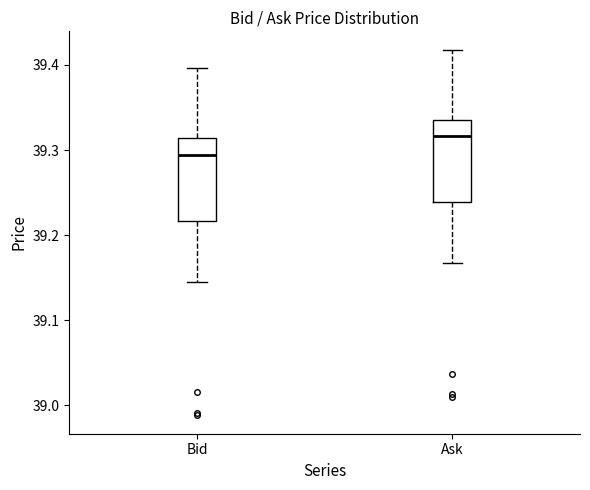

Reading left to right, read every box against the y-axis: the position of its median line, the range the box covers, and the ends of its whiskers. The values are not printed on the chart, so give them approximately, as read against the axis.

Bid: median 39.29, box 39.22 to 39.31, whiskers 39.15 to 39.40
Ask: median 39.32, box 39.24 to 39.34, whiskers 39.17 to 39.42